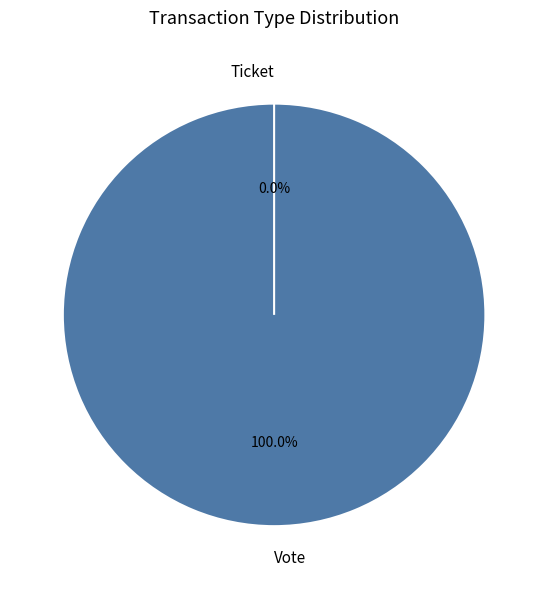

To the nearest percent, what is the combined percentage of Ticket and Vote?

100%